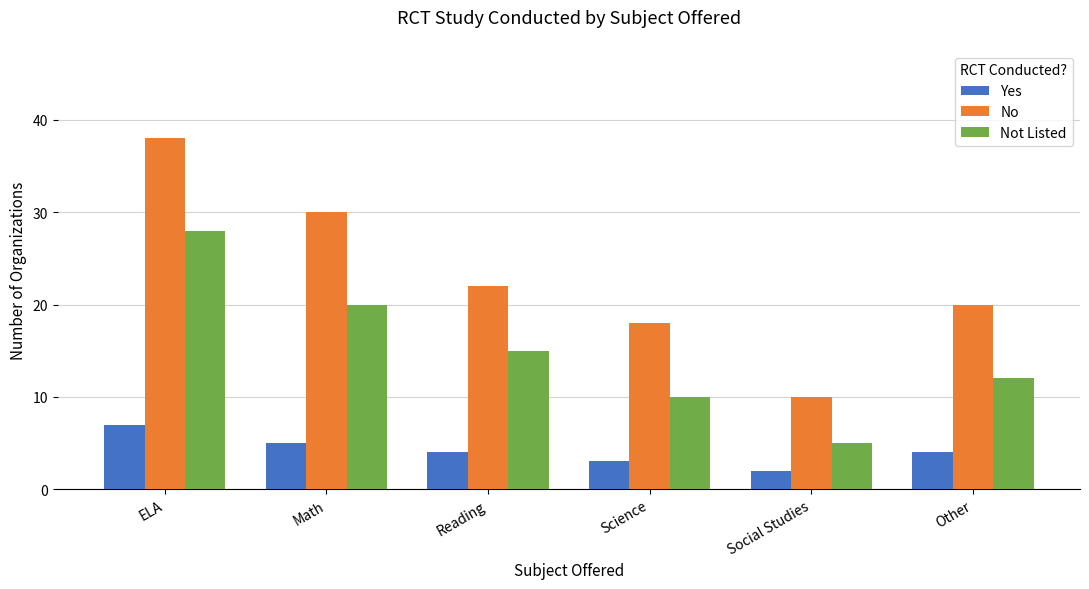

Is it true that Yes equals 2 at Social Studies?

True